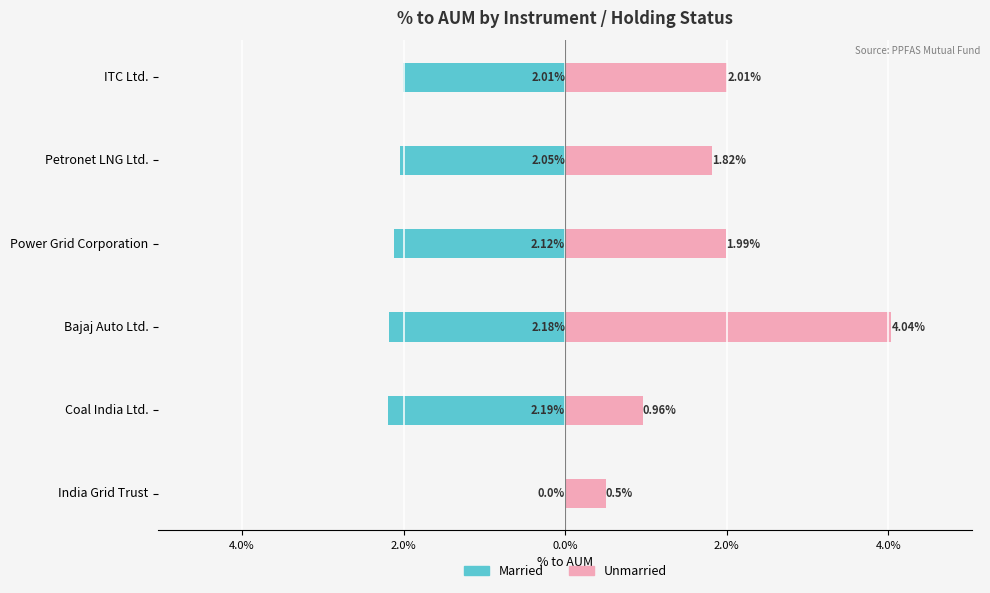

What are all the series names shown in the legend?

Married, Unmarried